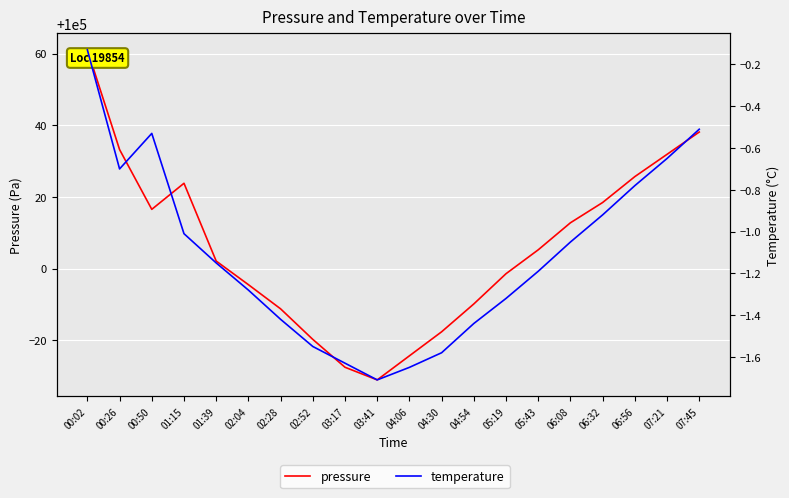

Where is pressure nearest to the value 100014?

06:08